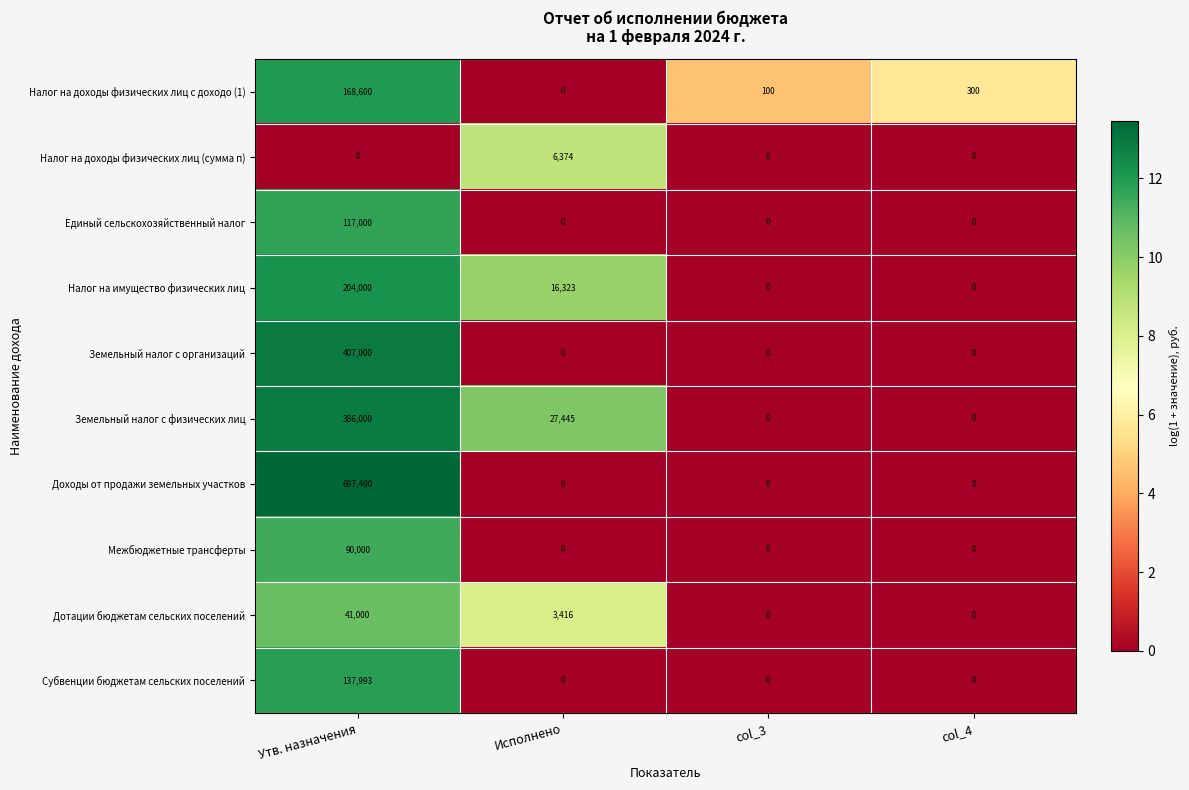

Where is Налог на имущество физических лиц nearest to the value 102000?

Исполнено